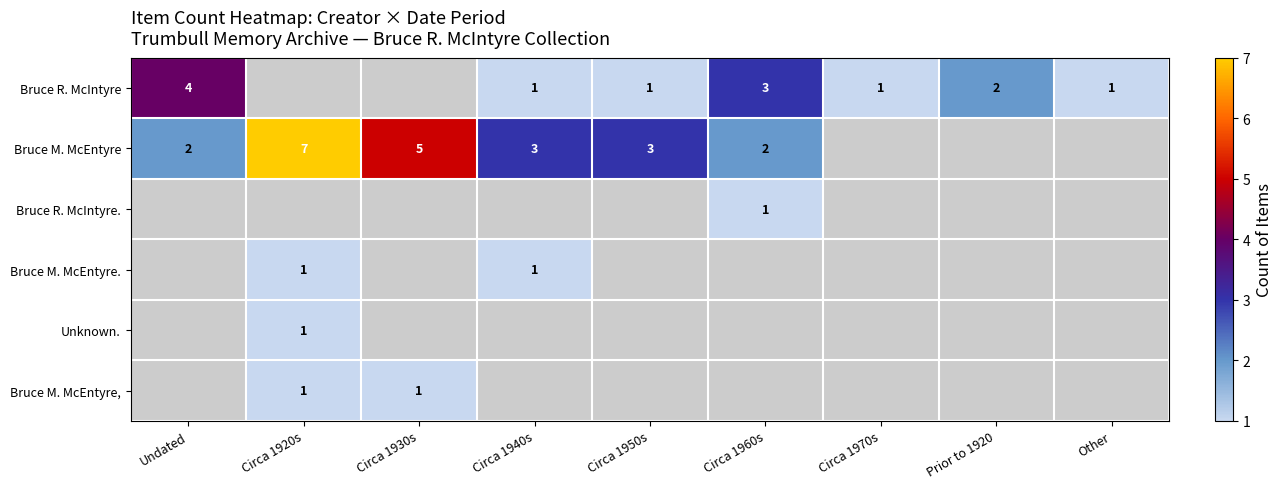

True or false: Bruce M. McEntyre. has a value of 1 at Circa 1920s.

True